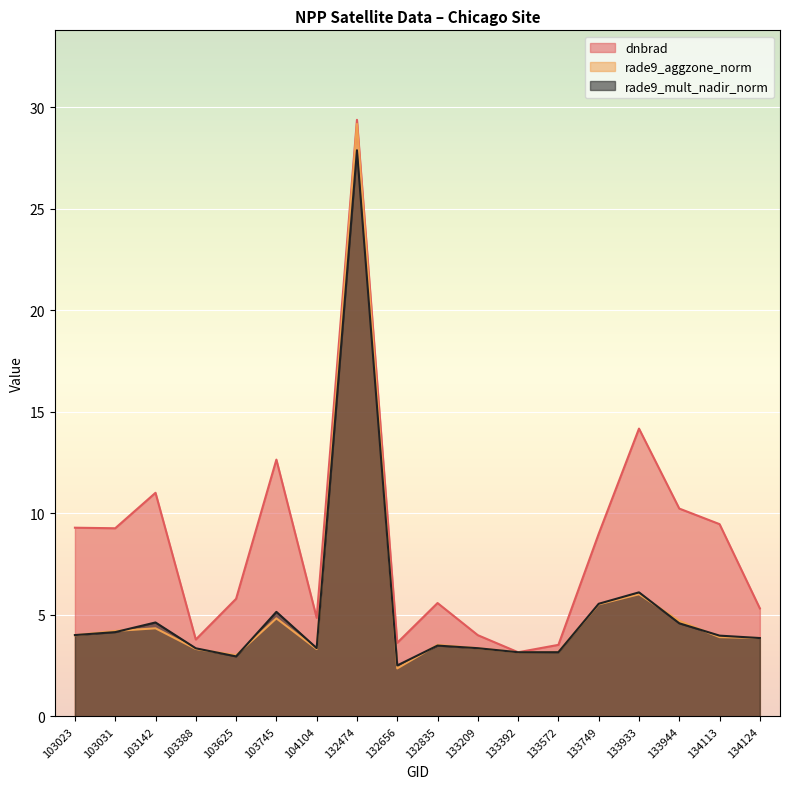

Rank the series at 103625 from lowest to highest value.

rade9_mult_nadir_norm, rade9_aggzone_norm, dnbrad